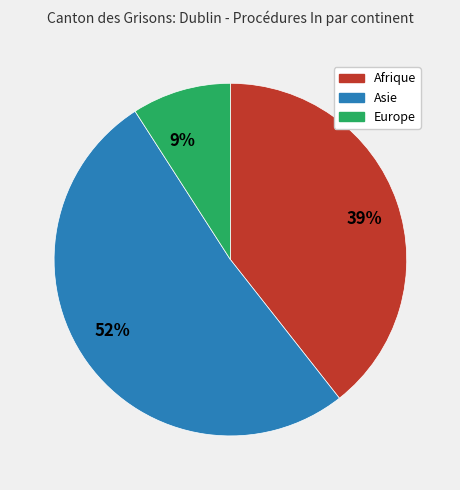

To the nearest percent, what portion does 9% represent?

9%